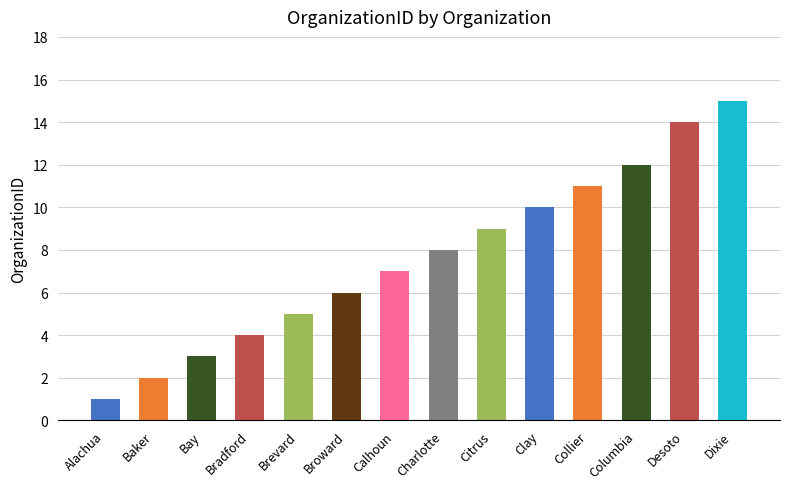

List the labels in order of value, largest first.

Dixie, Desoto, Columbia, Collier, Clay, Citrus, Charlotte, Calhoun, Broward, Brevard, Bradford, Bay, Baker, Alachua